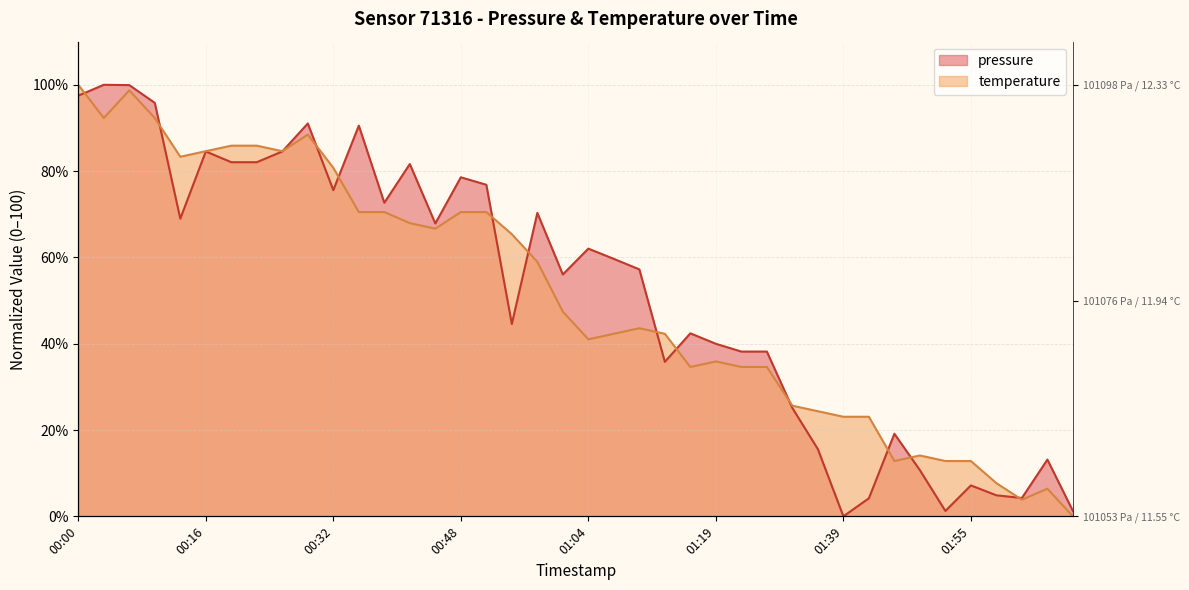

Between 00:26 and 01:16, which series saw the biggest shift?

temperature